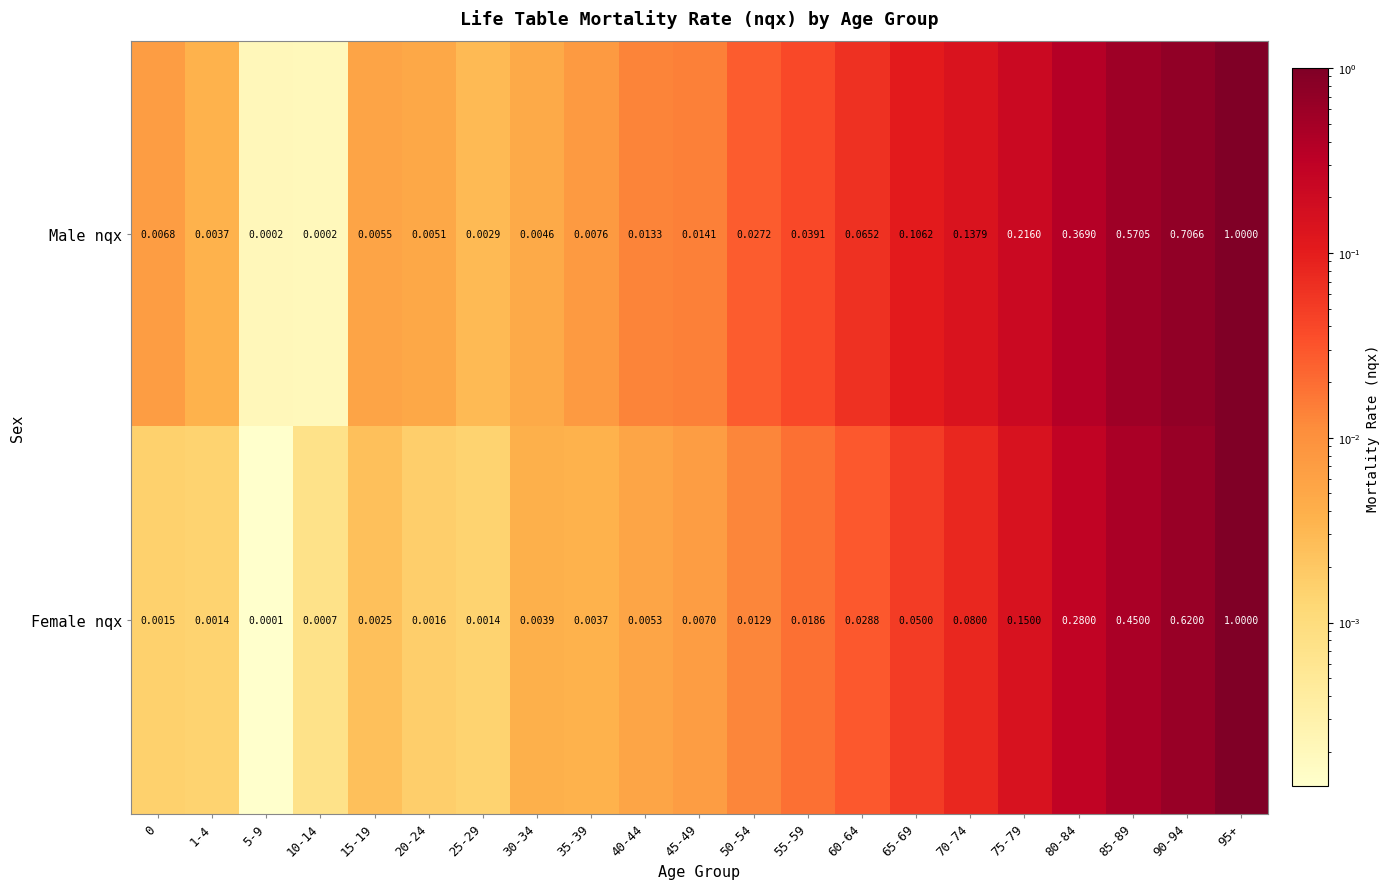

Rank the series at 75-79 from lowest to highest value.

Female nqx, Male nqx